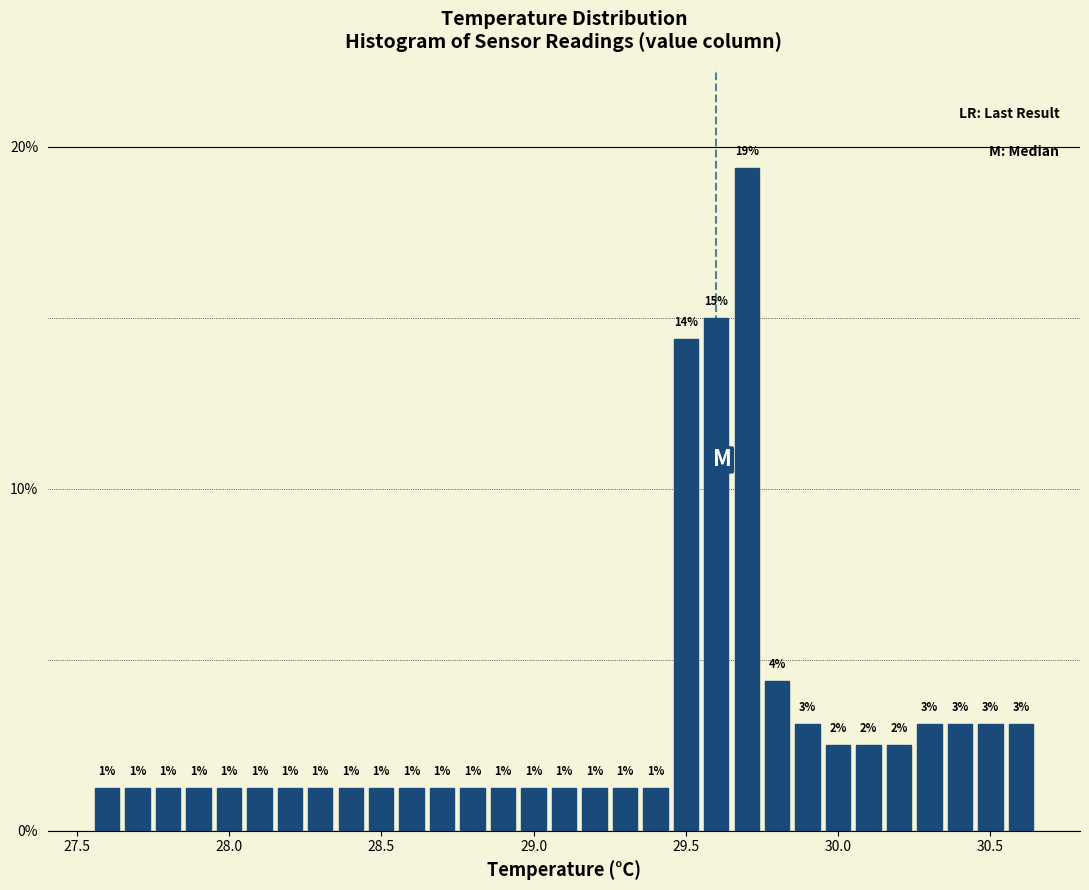

Read against the x-axis, roughly where is the centre of the tallest bar?

29.70